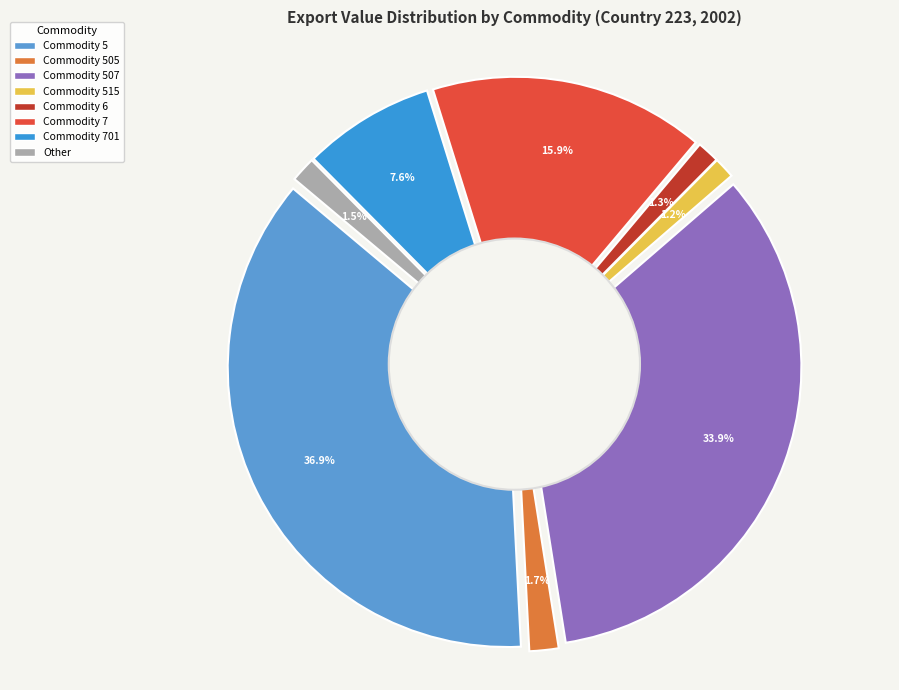

Is Commodity 505 the majority of the pie?

No